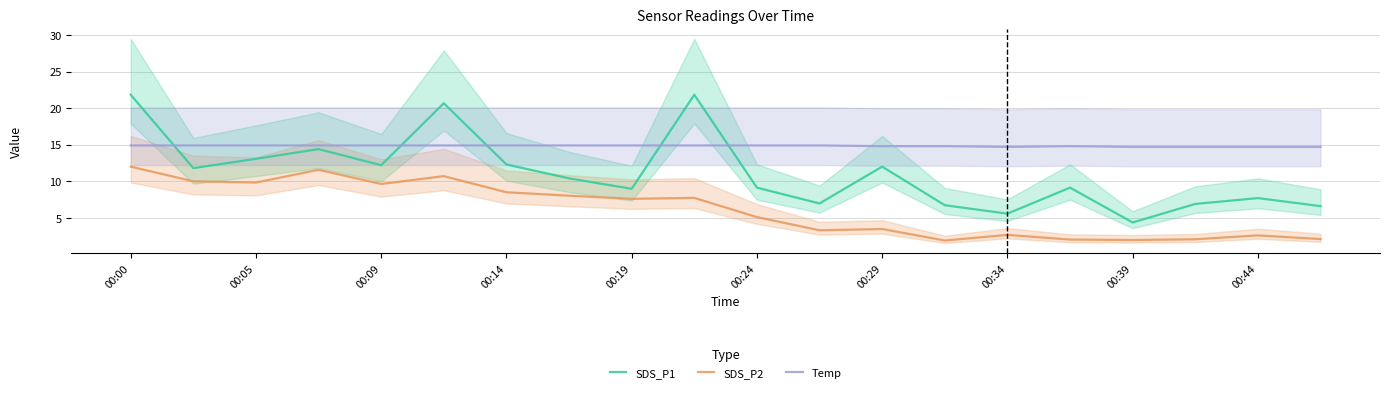

Which category has the highest value across all series?

00:00